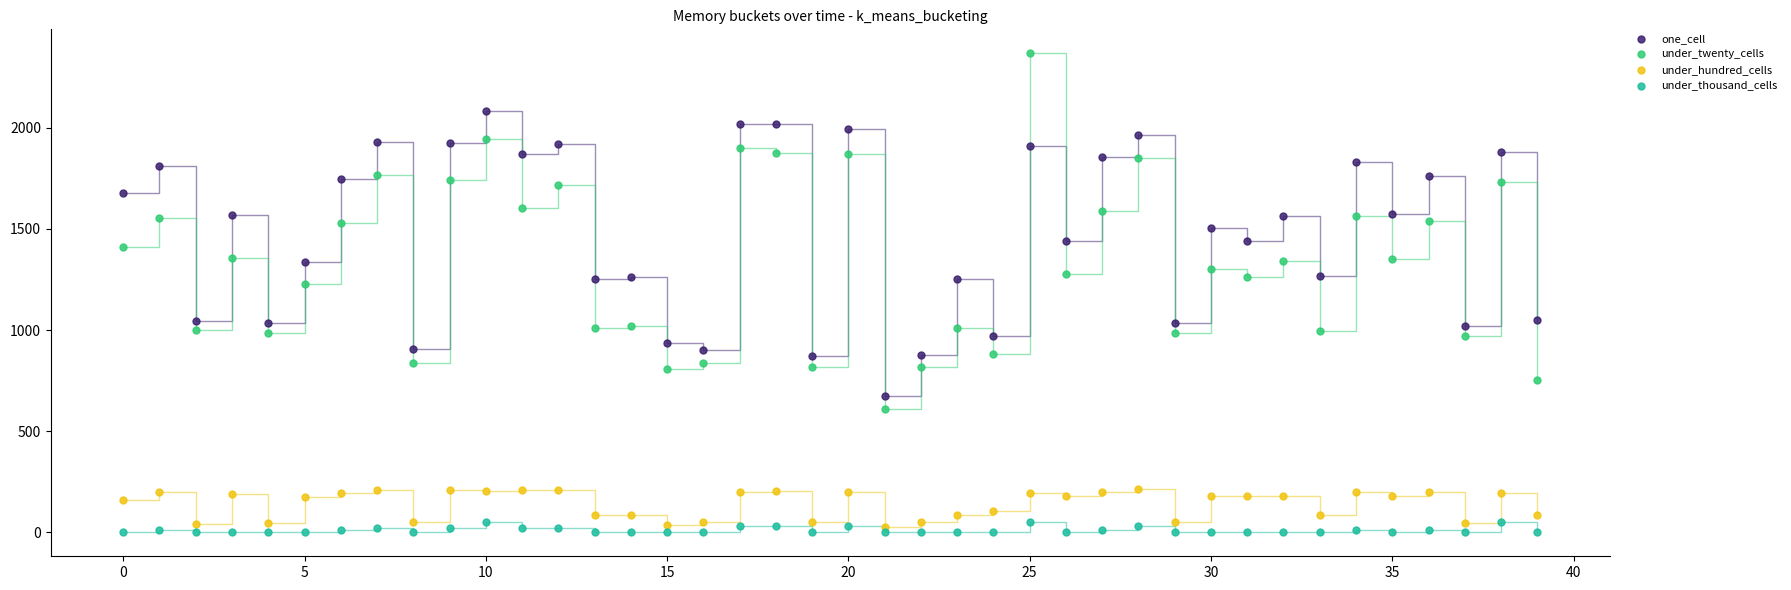

What are all the series names shown in the legend?

one_cell, under_twenty_cells, under_hundred_cells, under_thousand_cells